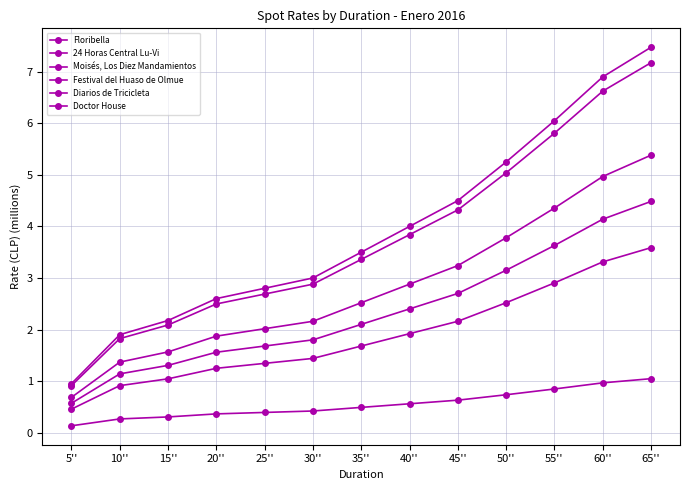

How many data points in Diarios de Tricicleta are above 2?

7